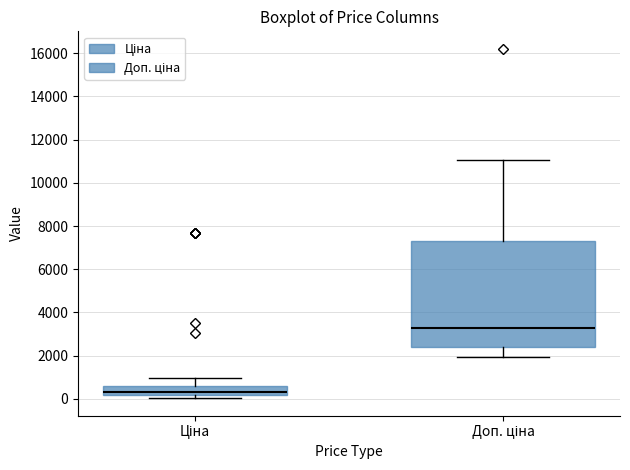

Reading left to right, transcribe this box plot: for each box, give where its median line is, the range the box spans, and where its two whiskers end, as read against the y-axis. The values are not printed on the chart, so give them approximately, as read against the axis.

Ціна: median 400, box 200 to 600, whiskers 0 to 1000
Доп. ціна: median 3200, box 2400 to 7200, whiskers 2000 to 11000